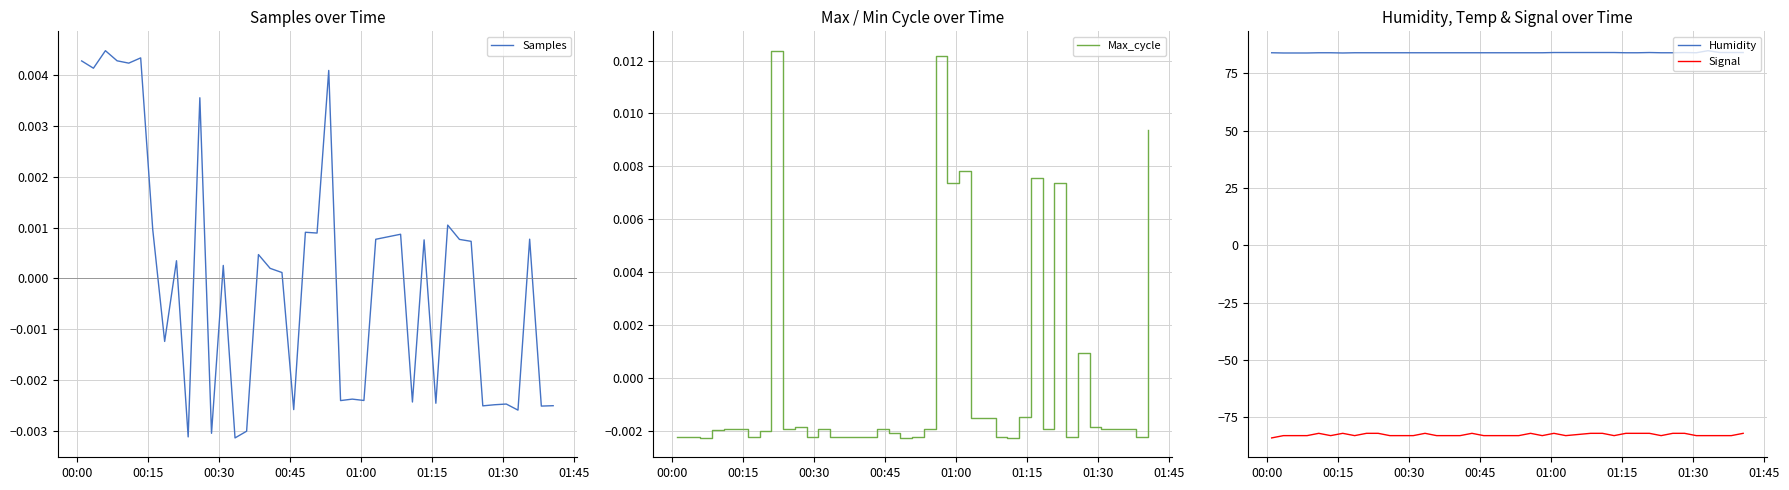

Which series has the largest total across all categories?

Humidity